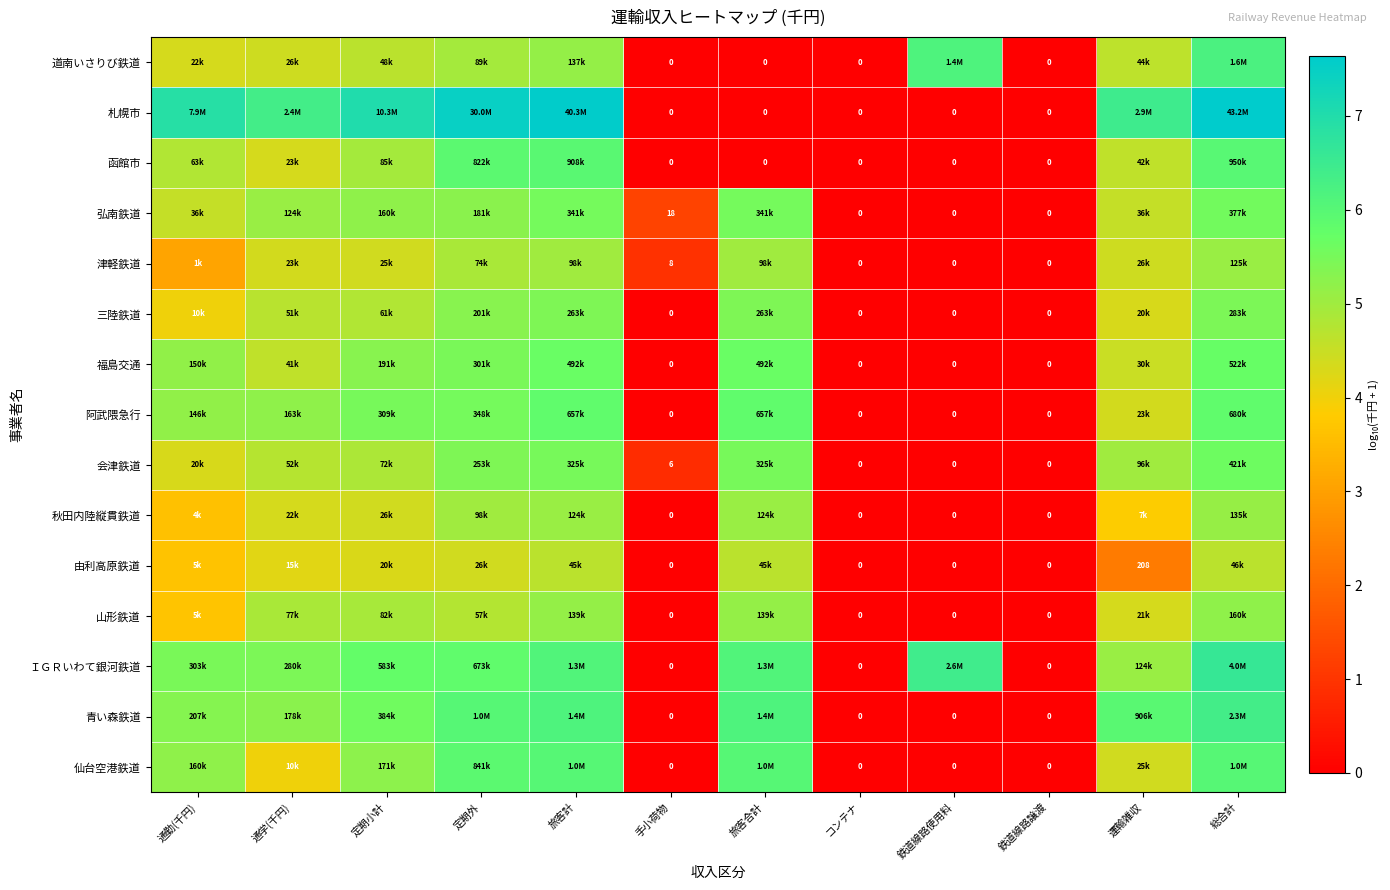

Is it true that 函館市 equals 4.6 at 運輸雑収?

True